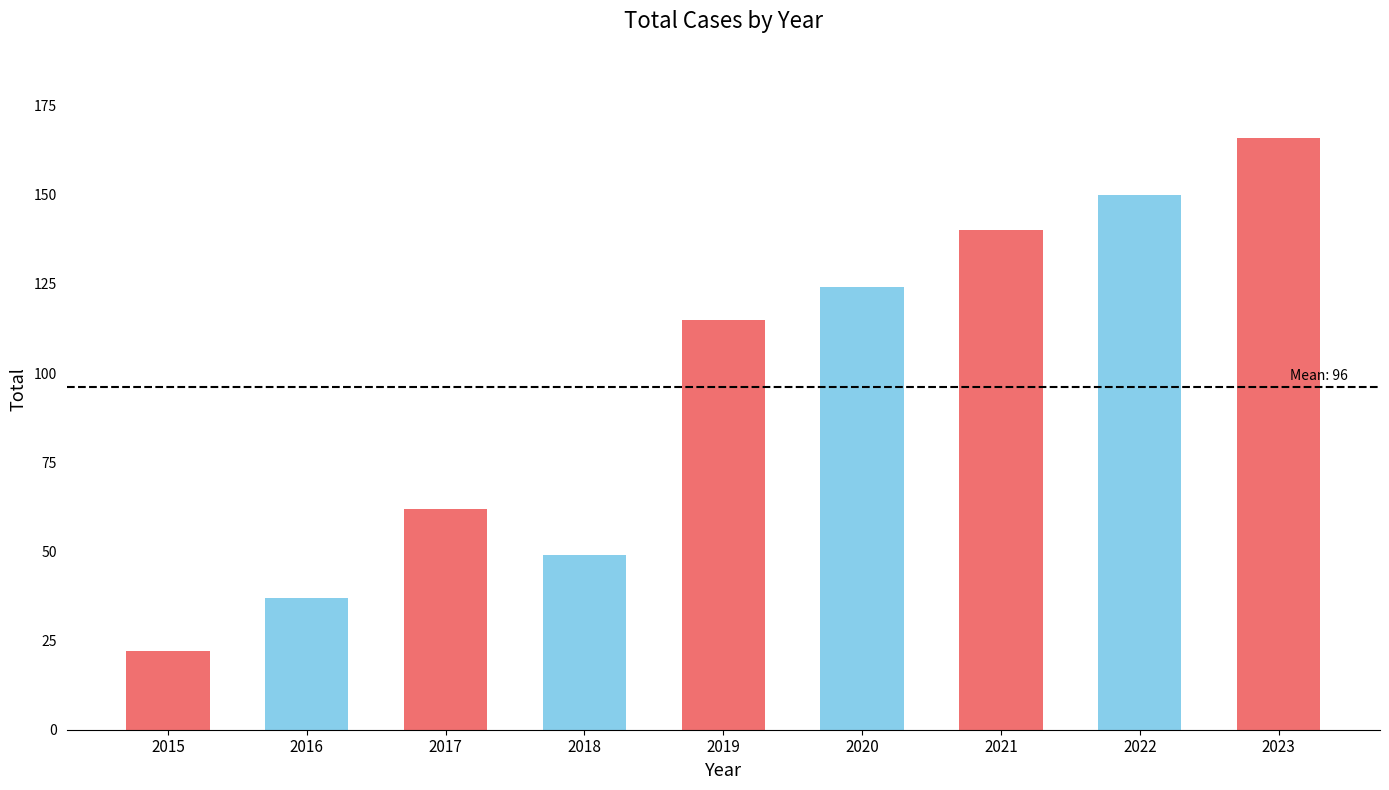

What is the greatest value displayed?

166